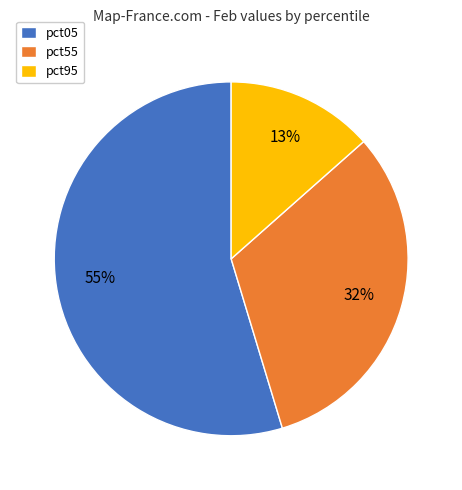

Count the number of slices in the pie.

3